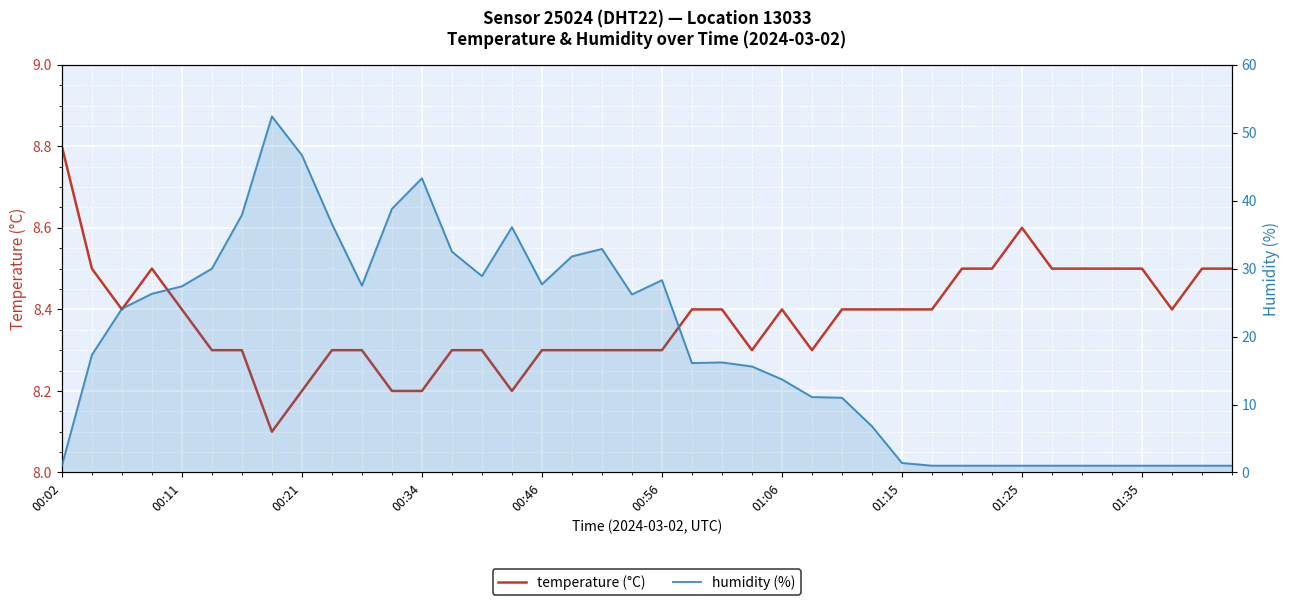

Which series has the largest total across all categories?

humidity (%)